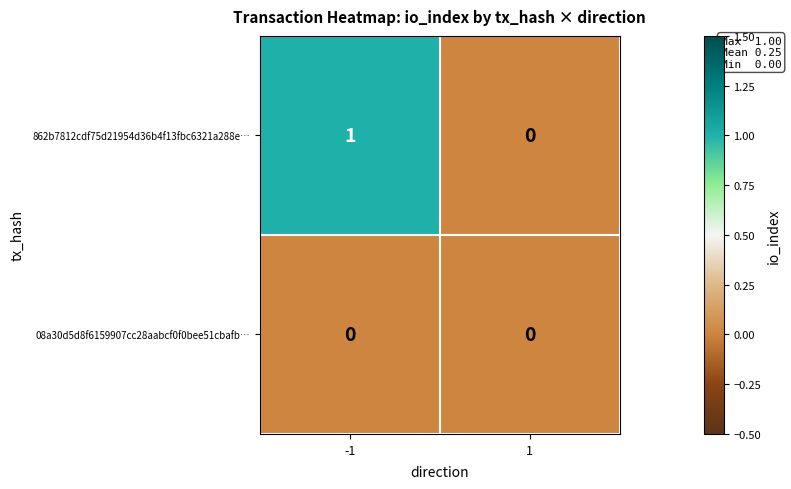

Which series changed the most between -1 and 1?

862b7812cdf75d21954d36b4f13fbc6321a288e…